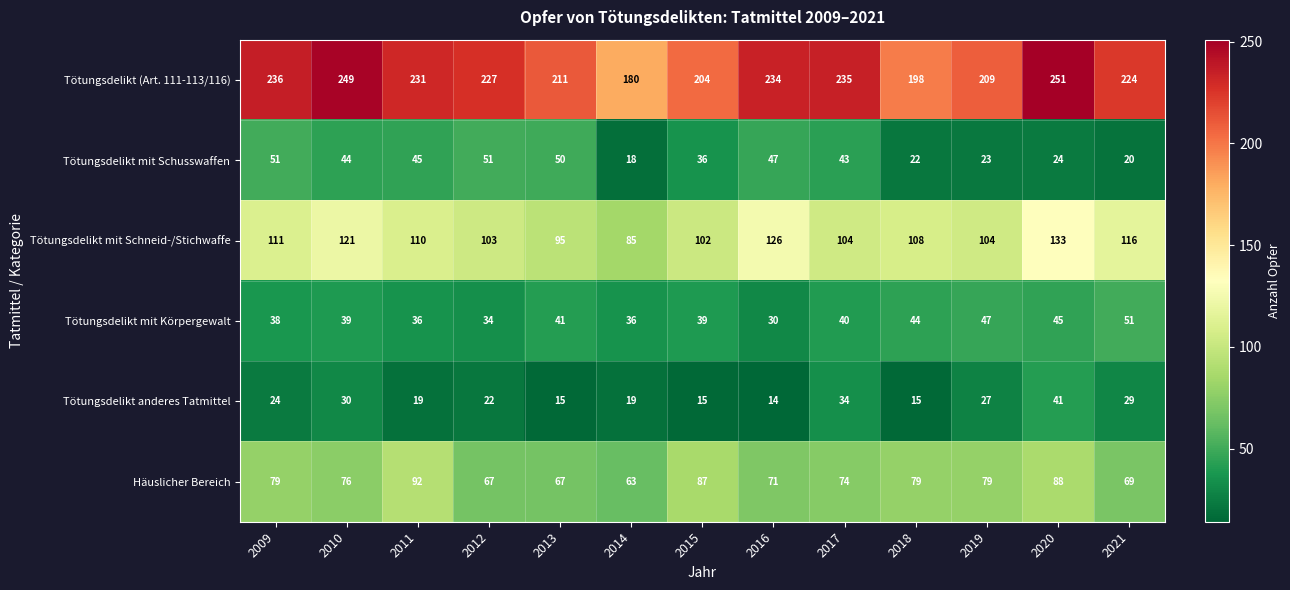

Rank the series at 2009 from lowest to highest value.

Tötungsdelikt anderes Tatmittel, Tötungsdelikt mit Körpergewalt, Tötungsdelikt mit Schusswaffen, Häuslicher Bereich, Tötungsdelikt mit Schneid-/Stichwaffe, Tötungsdelikt (Art. 111-113/116)